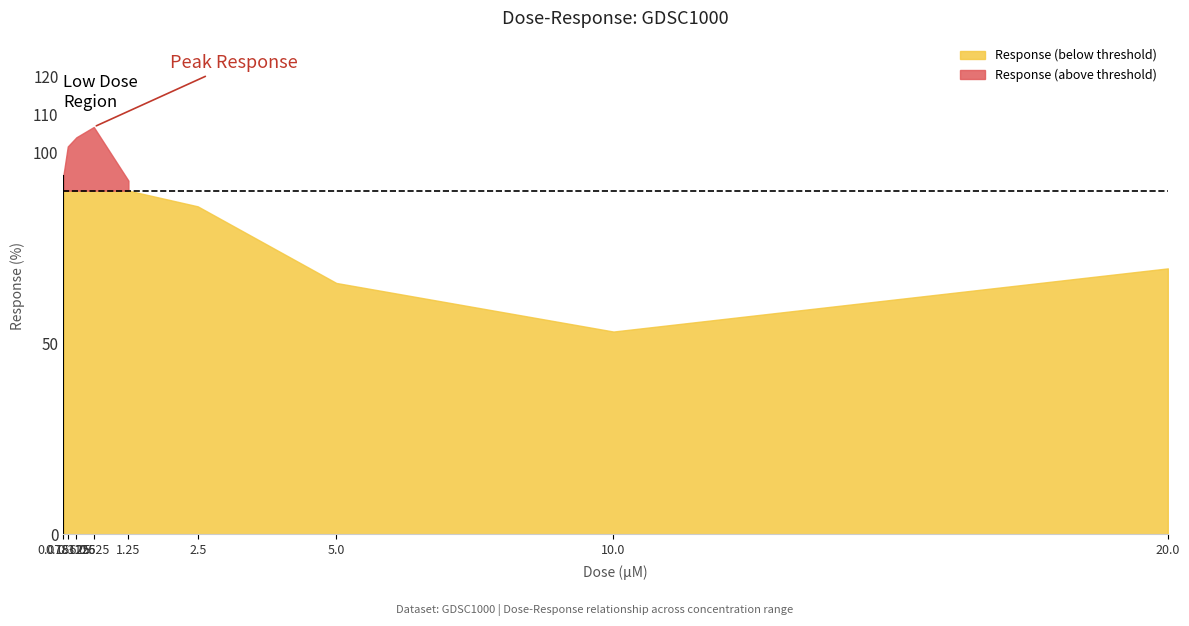

Rank the categories by value from highest to lowest.

0.625, 0.3125, 0.15625, 0.078125, 1.25, 2.5, 20.0, 5.0, 10.0